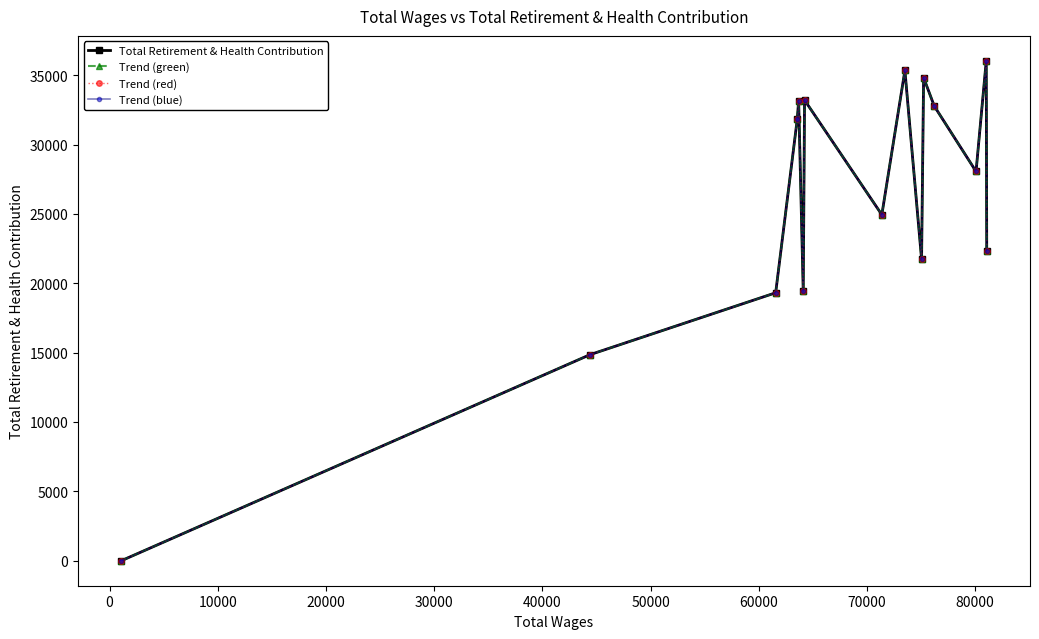

At how many categories does at least one series exceed 26450?

8